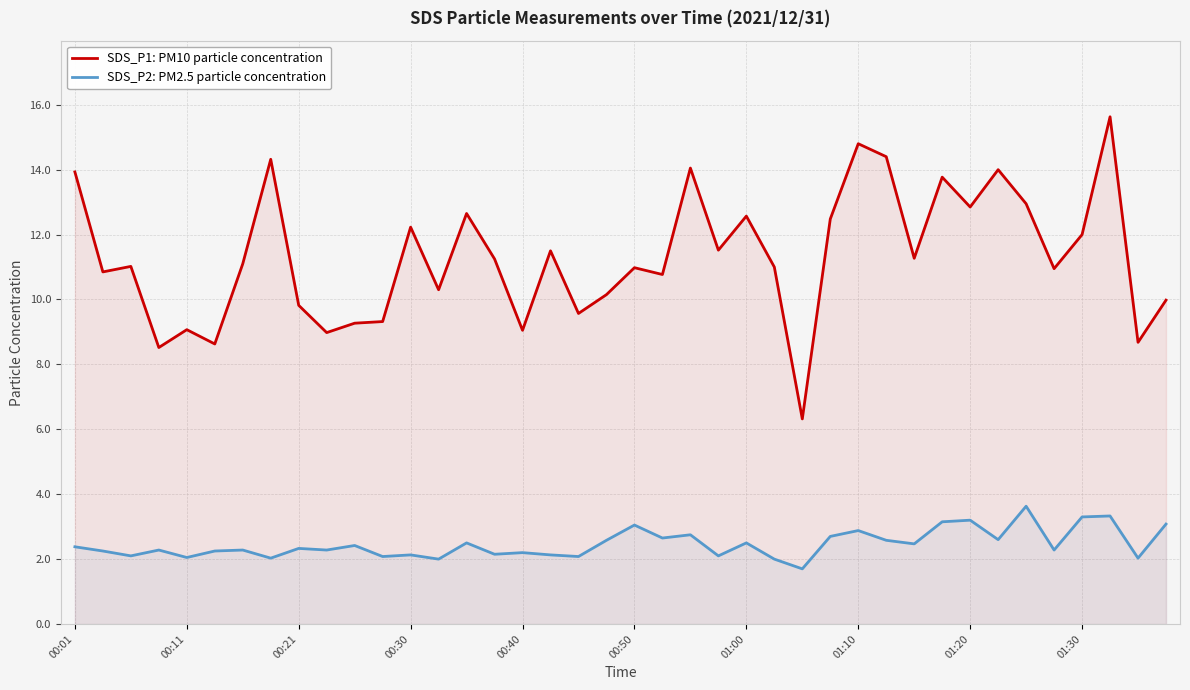

True or false: SDS_P2: PM2.5 particle concentration and SDS_P1: PM10 particle concentration cross at least once.

False